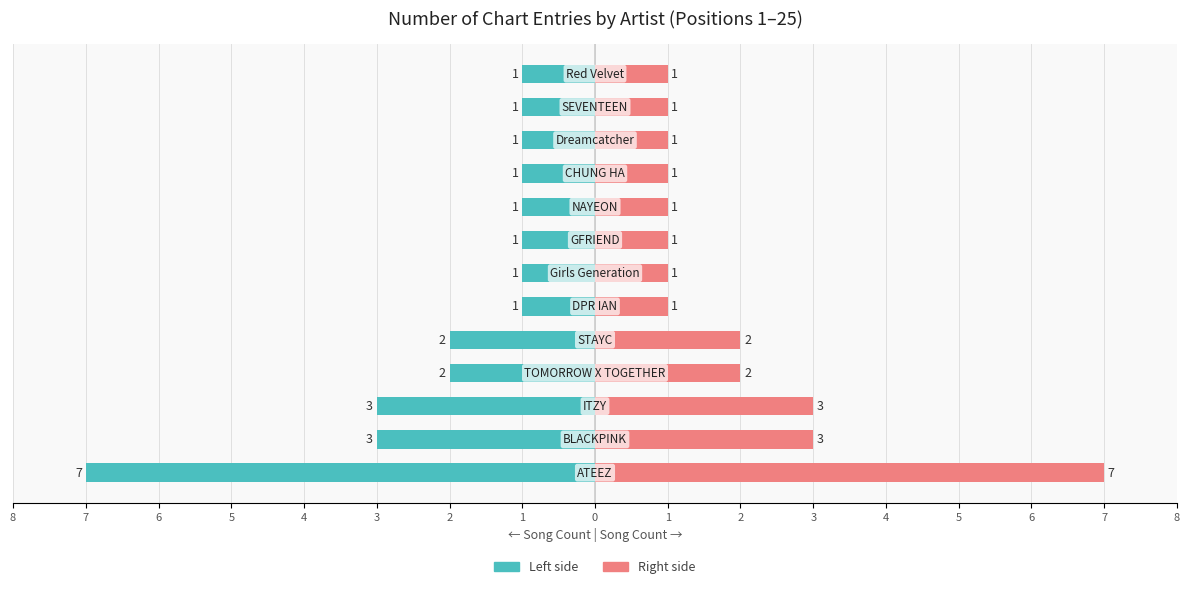

True or false: Teal Side has a value of -2 at 4.

True